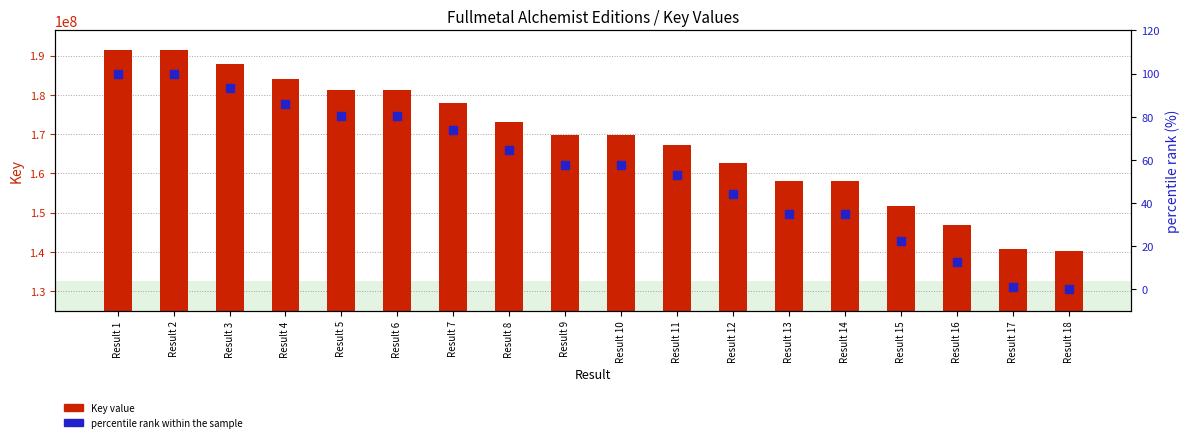

What is the total value across all series at Result 2?

191300980.0